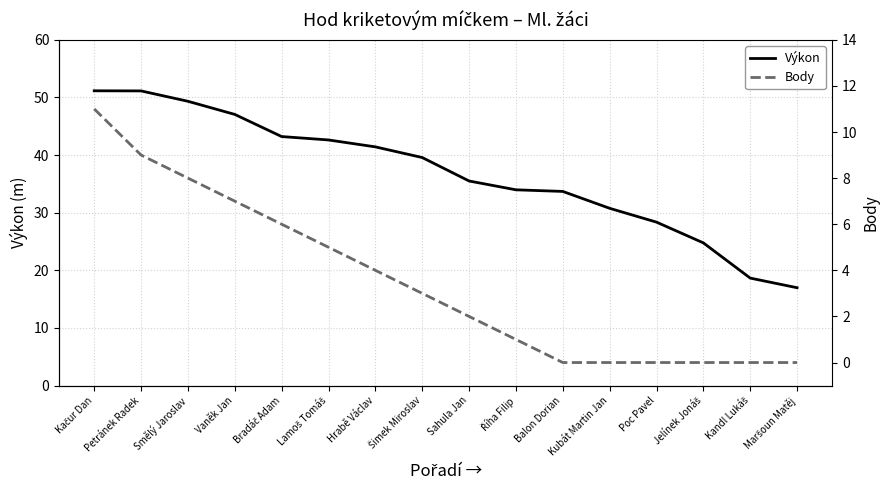

Is it true that Výkon equals 28.4 at Poc Pavel?

True